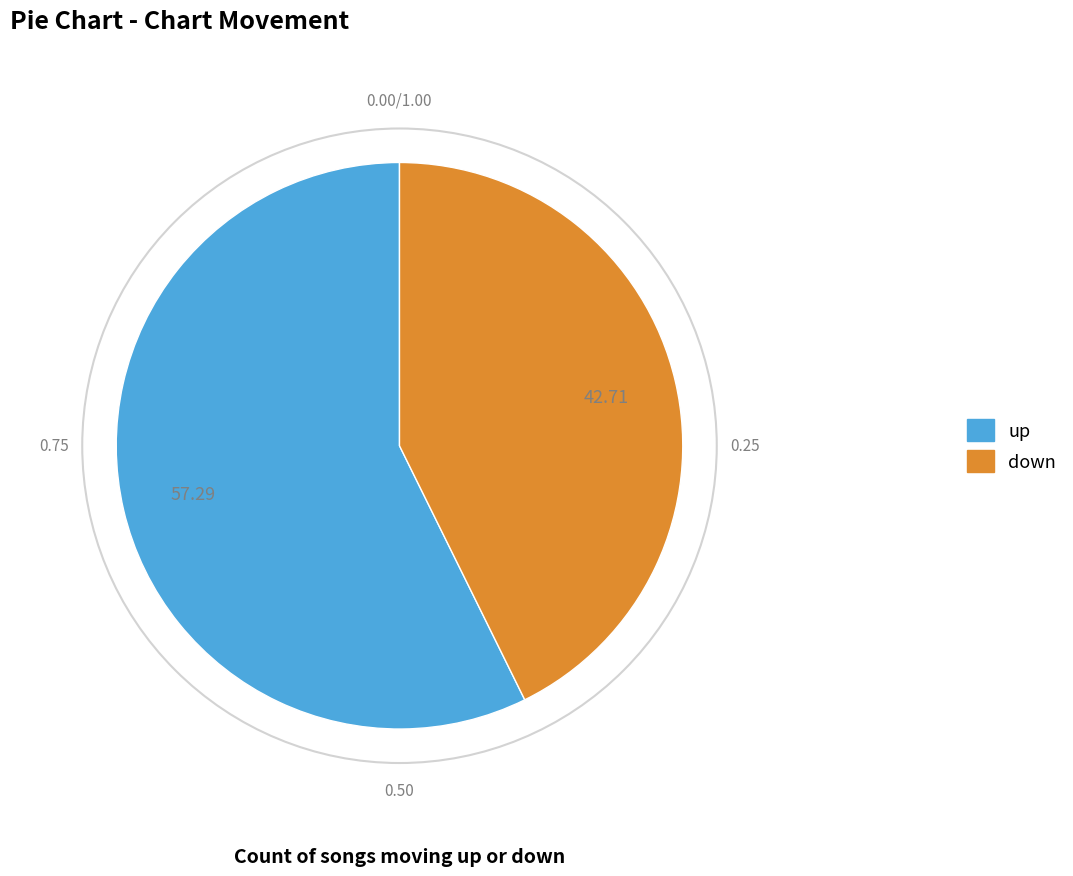

Combined, do down and up account for over 50%?

Yes